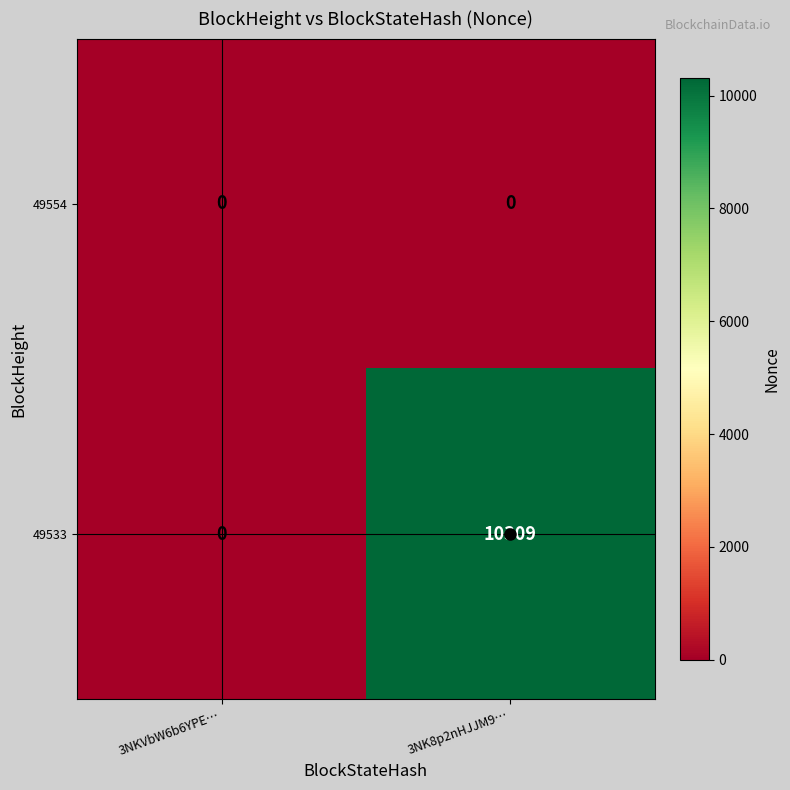

At how many categories does at least one series exceed 6930?

1